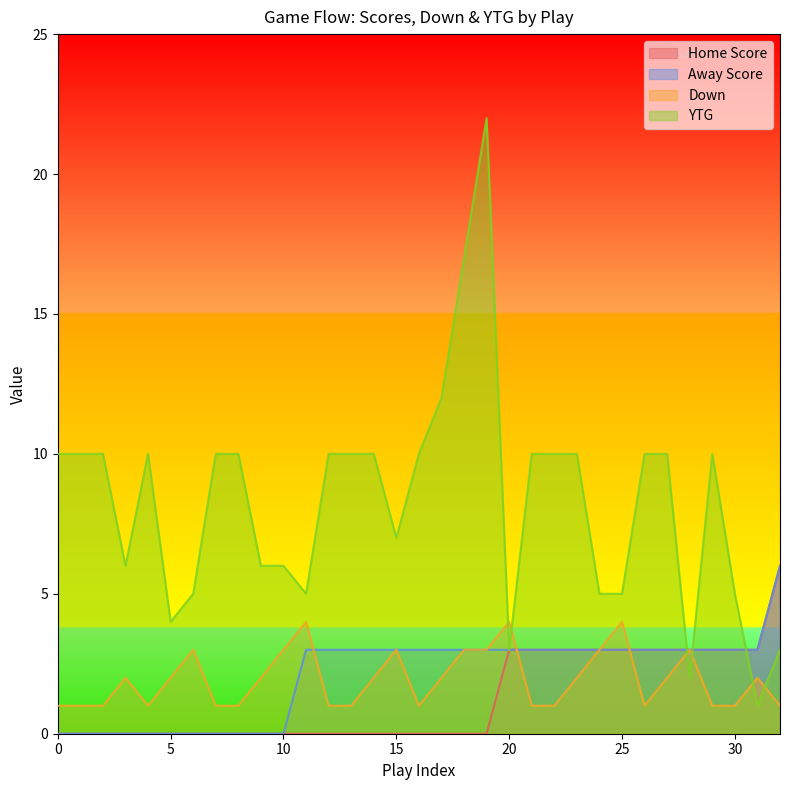

The value of Down at 8 is 1. True or false?

True